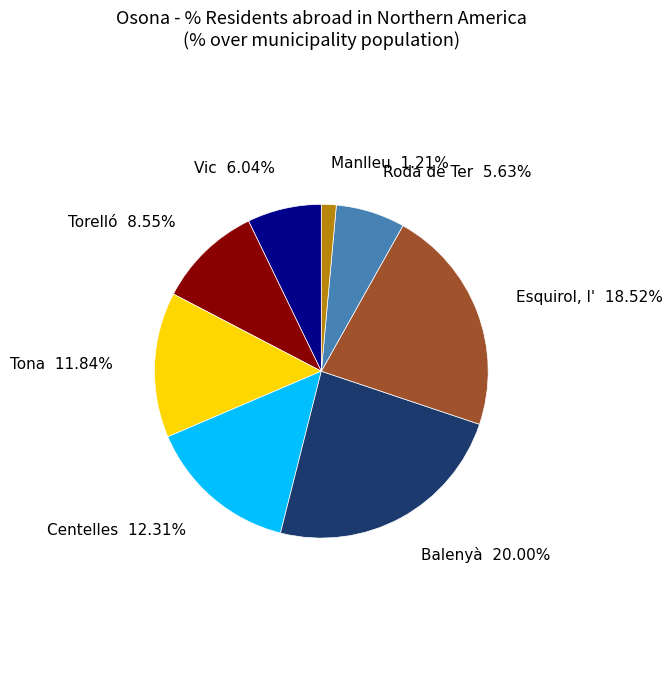

Approximately how many times larger is the value at Tona compared to Balenyà?

0.6